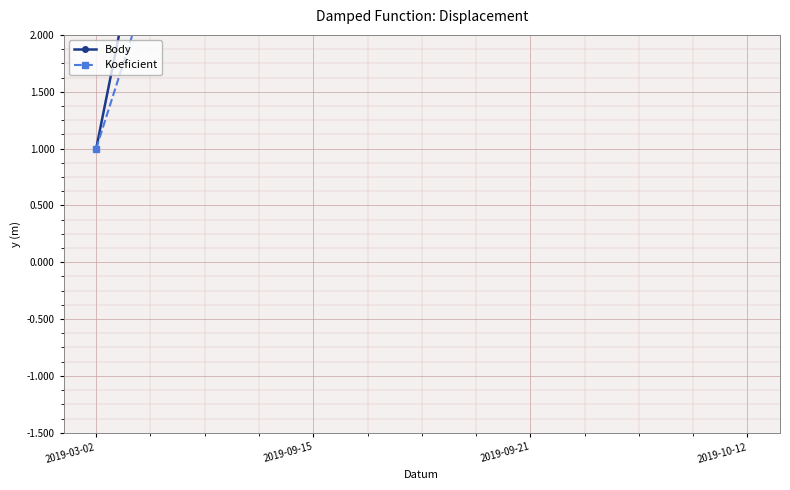

How many lines are shown in the chart?

2